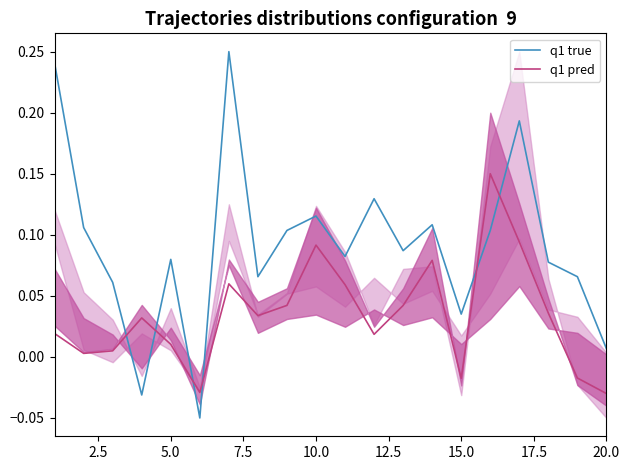

Rank the series by their maximum value, from lowest to highest.

q1 pred, q1 true